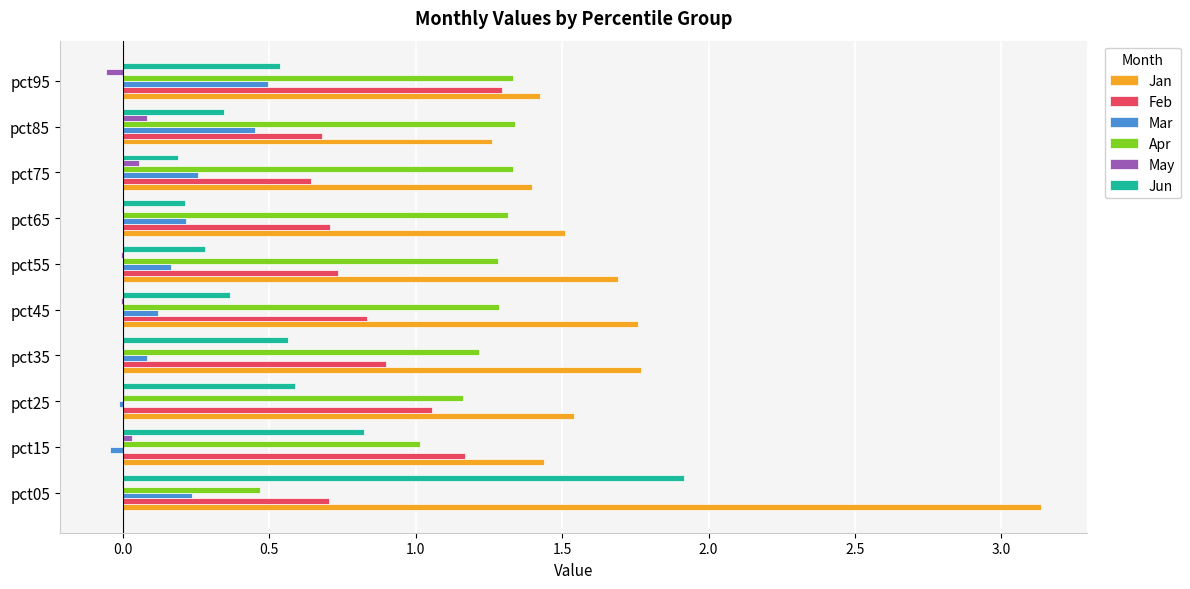

How many data points does each series have?

10